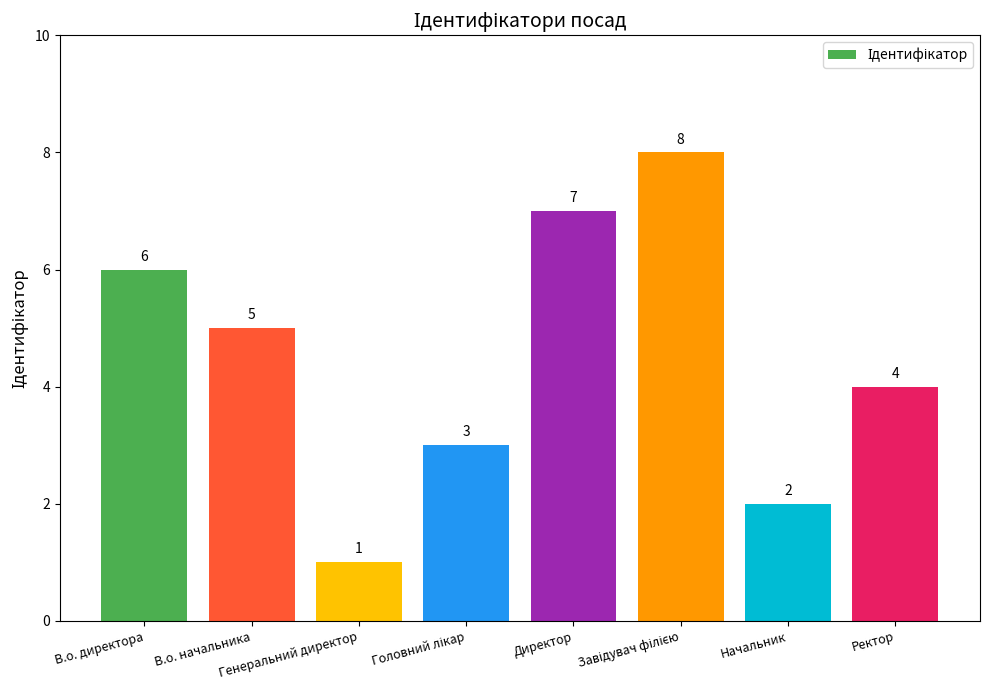

What is the difference between the maximum and second lowest values?

6